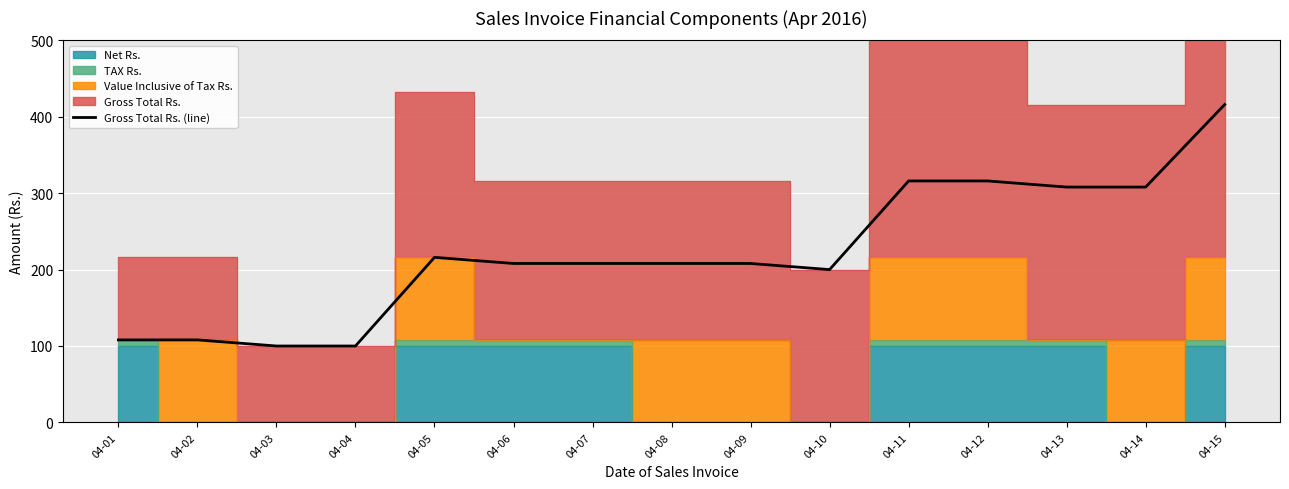

Reading left to right, list all the values displayed in this chart.

108	108	100	100	216	208	208	208	208	200	316	316	308	308	416